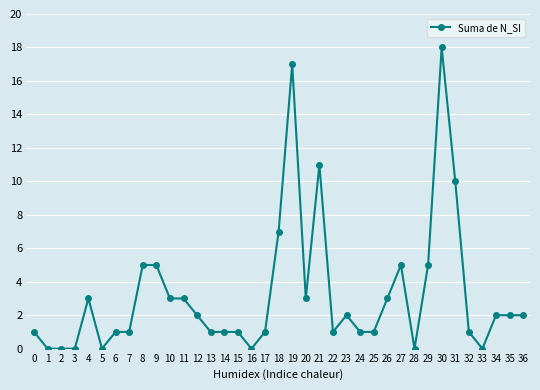

What is the ratio of the value at 10 to the value at 19?

0.2